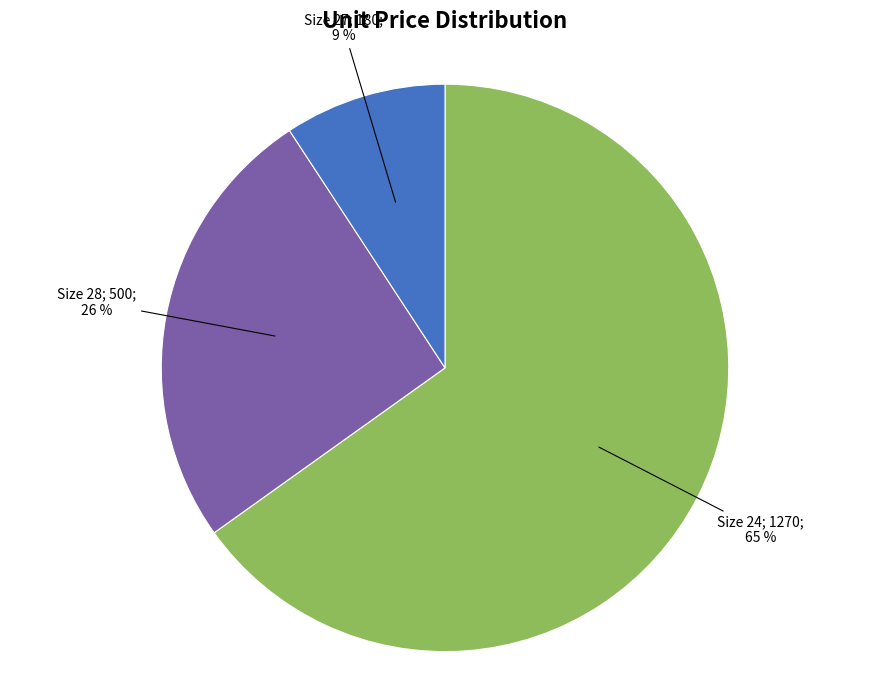

To the nearest percent, what is the difference between the largest and smallest slice percentages?

56%